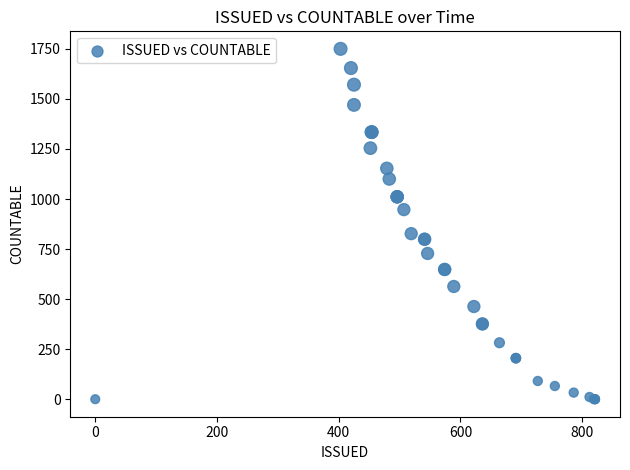

What Y value in the scatter plot is closest to 875?

827